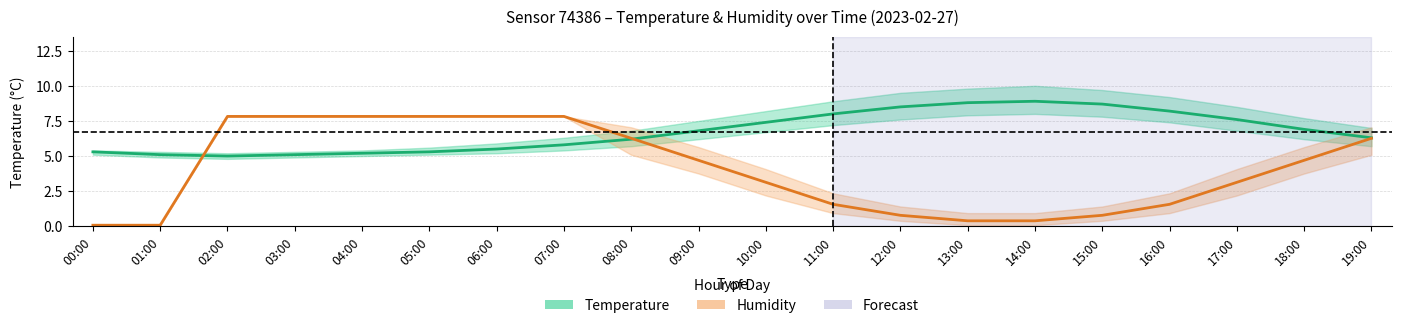

How many data points in Humidity (mid) are above 4?

10